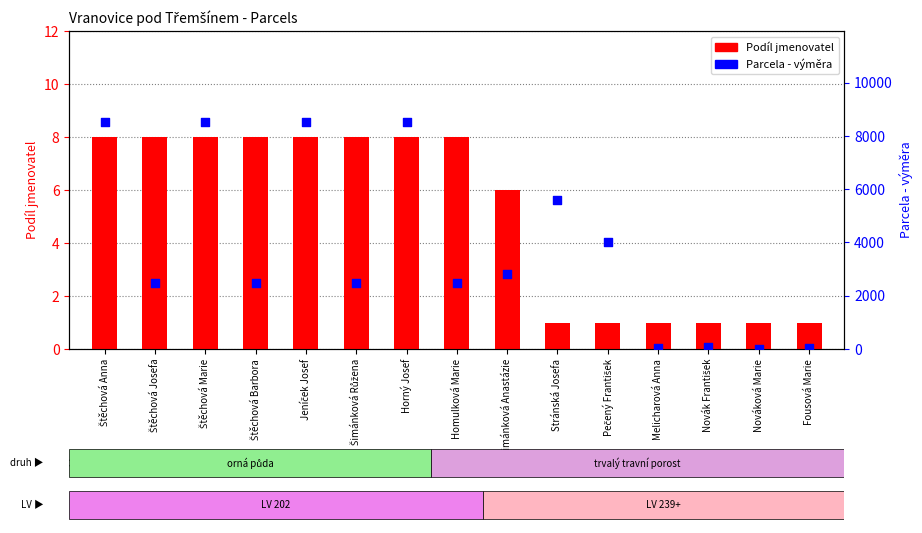

At how many categories does at least one series exceed 472?

11